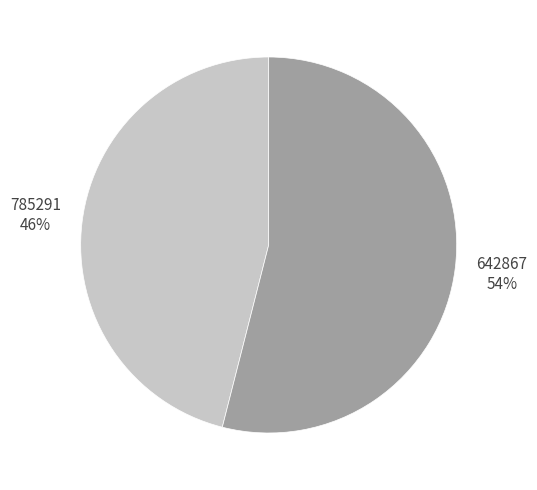

Which has a higher value, 785291 or 642867?

642867